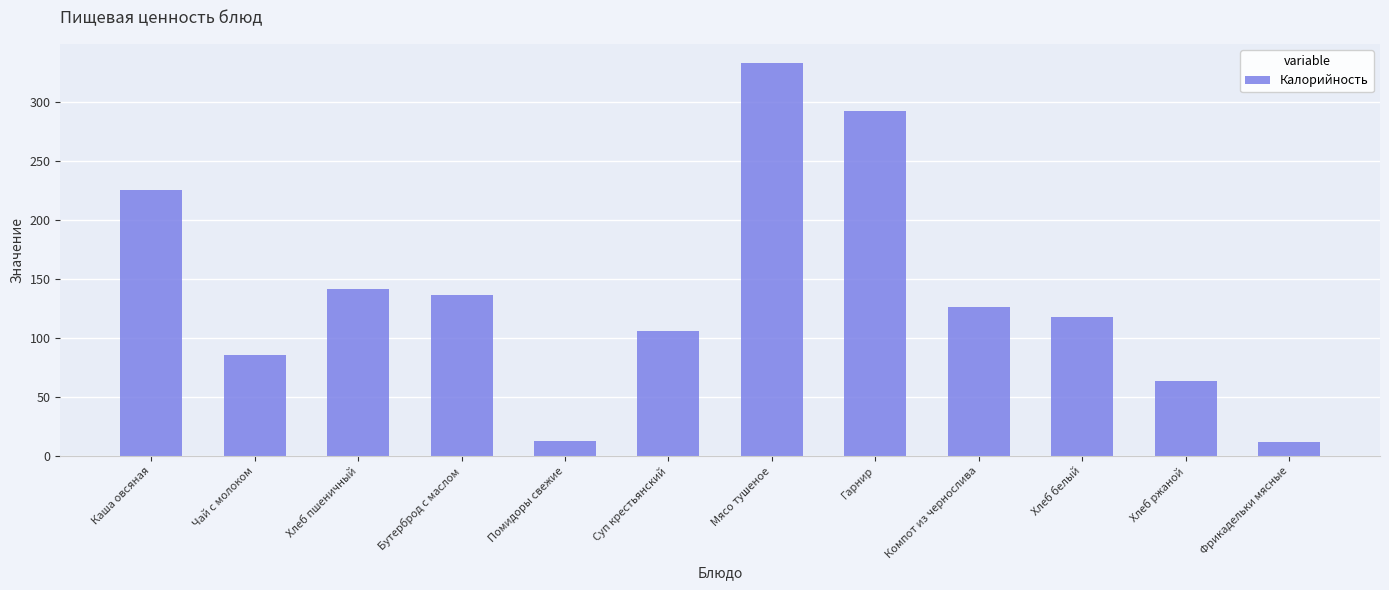

Does the chart contain any negative values?

No